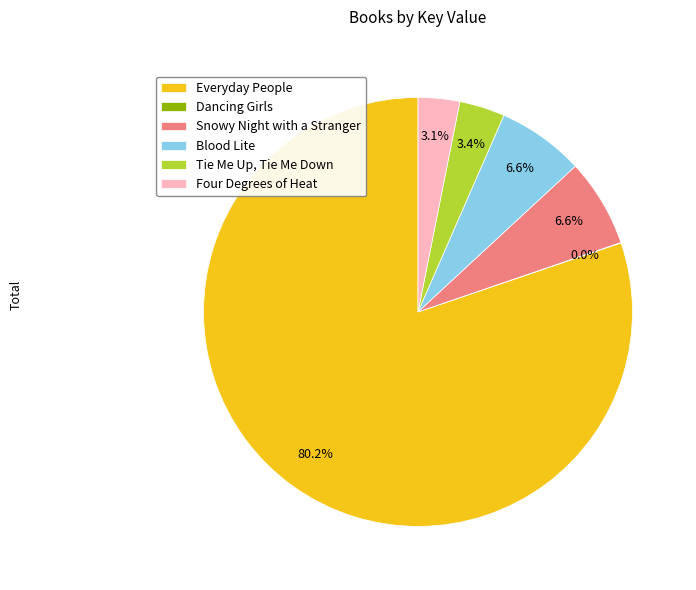

Which slice is the largest?

Everyday People